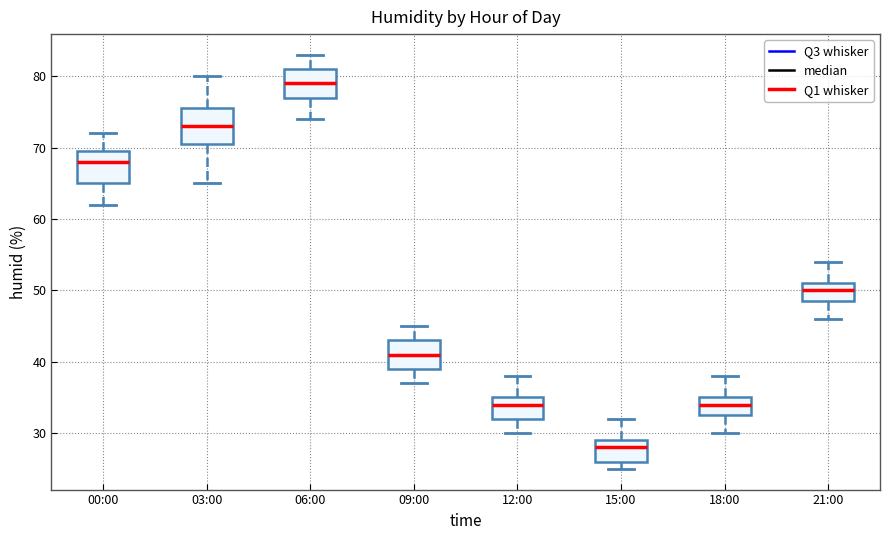

Reading left to right, transcribe this box plot: for each box, give where its median line is, the range the box spans, and where its two whiskers end, as read against the y-axis. The values are not printed on the chart, so give them approximately, as read against the axis.

00:00: median 68, box 65 to 70, whiskers 62 to 72
03:00: median 73, box 71 to 76, whiskers 65 to 80
06:00: median 79, box 77 to 81, whiskers 74 to 83
09:00: median 41, box 39 to 43, whiskers 37 to 45
12:00: median 34, box 32 to 35, whiskers 30 to 38
15:00: median 28, box 26 to 29, whiskers 25 to 32
18:00: median 34, box 33 to 35, whiskers 30 to 38
21:00: median 50, box 49 to 51, whiskers 46 to 54